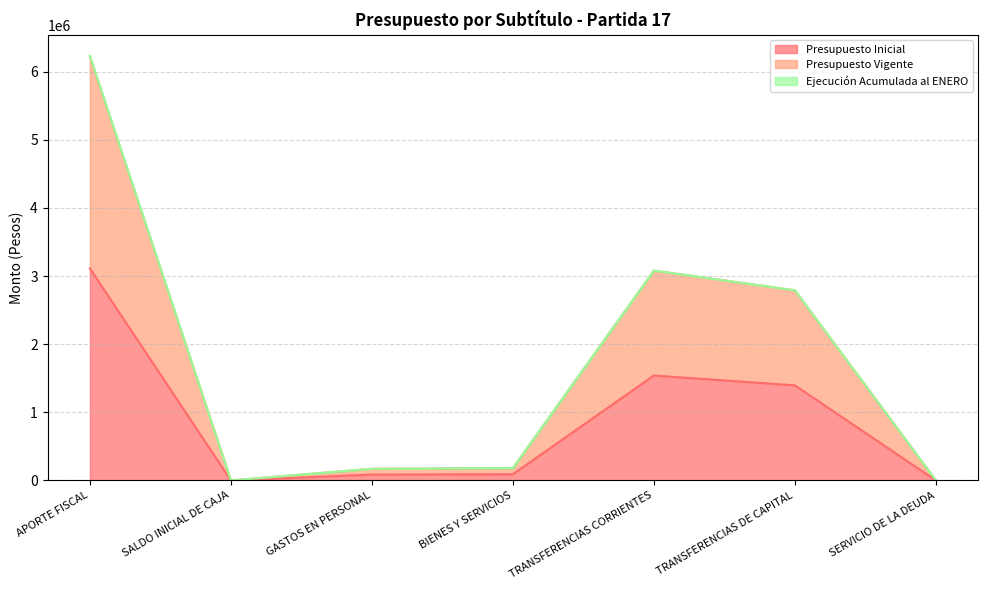

Does the chart have visible grid lines?

Yes